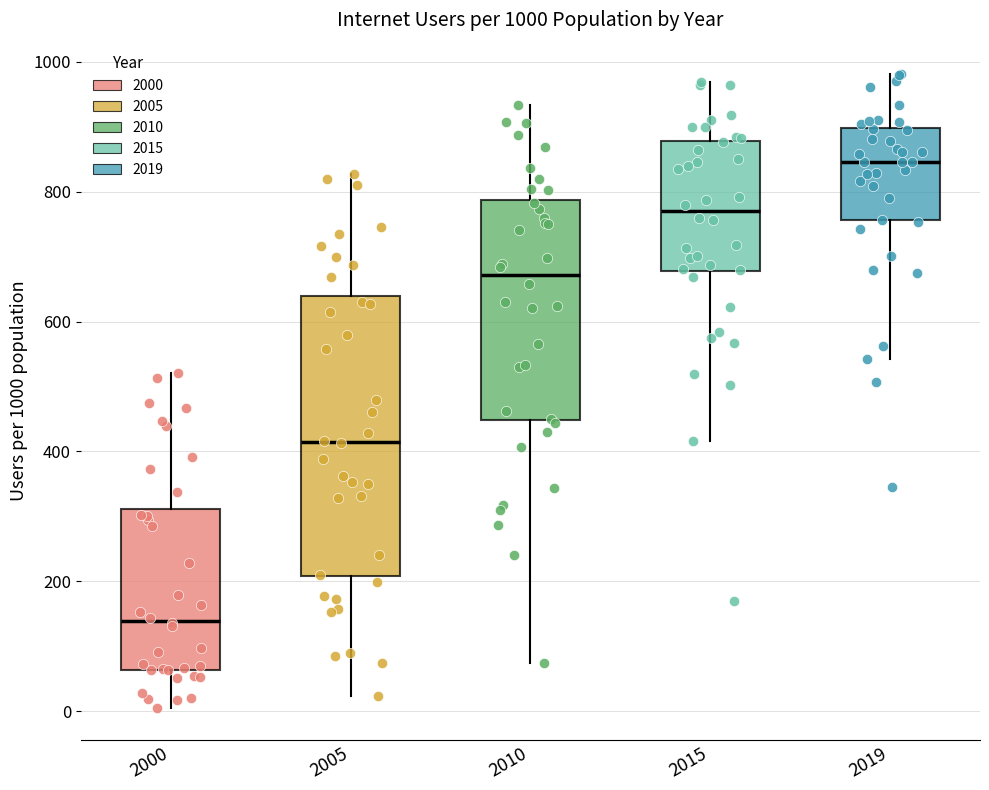

Comparing the boxes themselves (not the whiskers), which one is the tallest?

2005